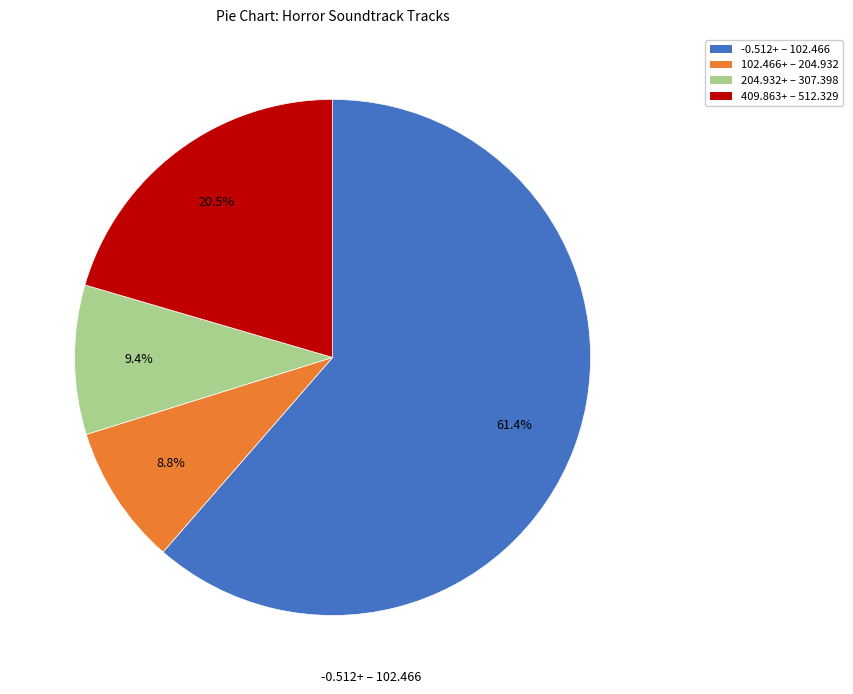

Is there a majority slice in this chart?

Yes